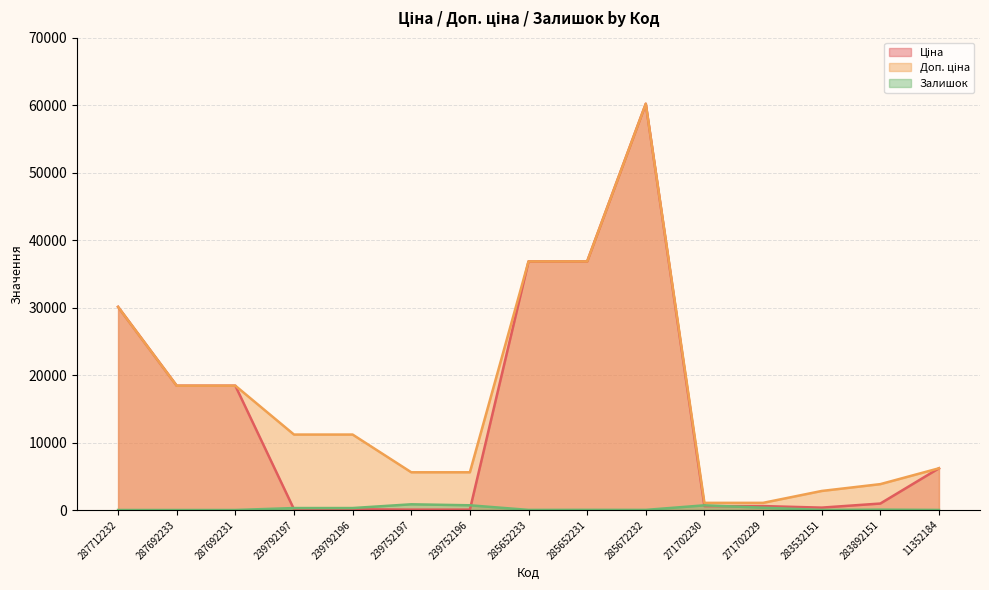

Where does the Доп. ціна series first go above 11182?

287712232